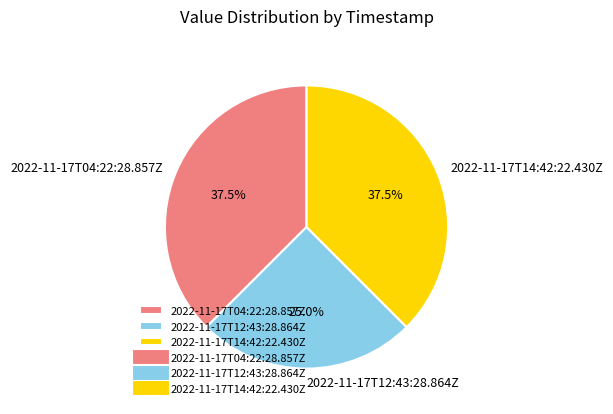

How many slices are in this pie chart?

3